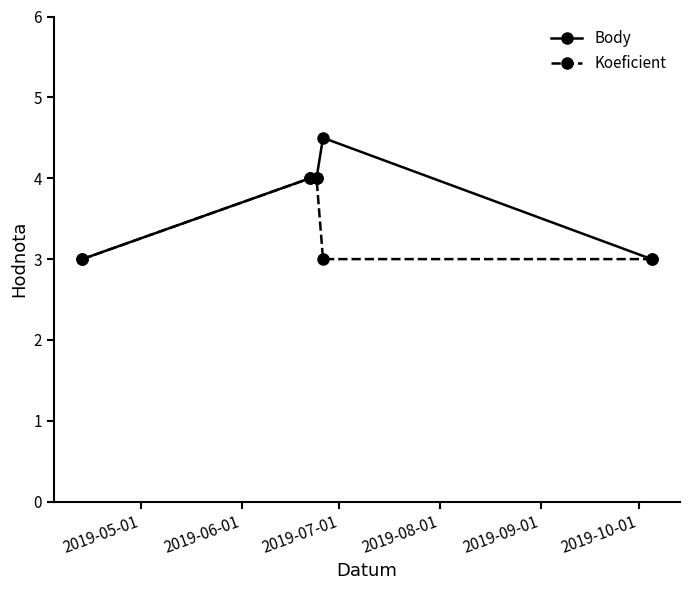

What are all the series names shown in the legend?

Body, Koeficient